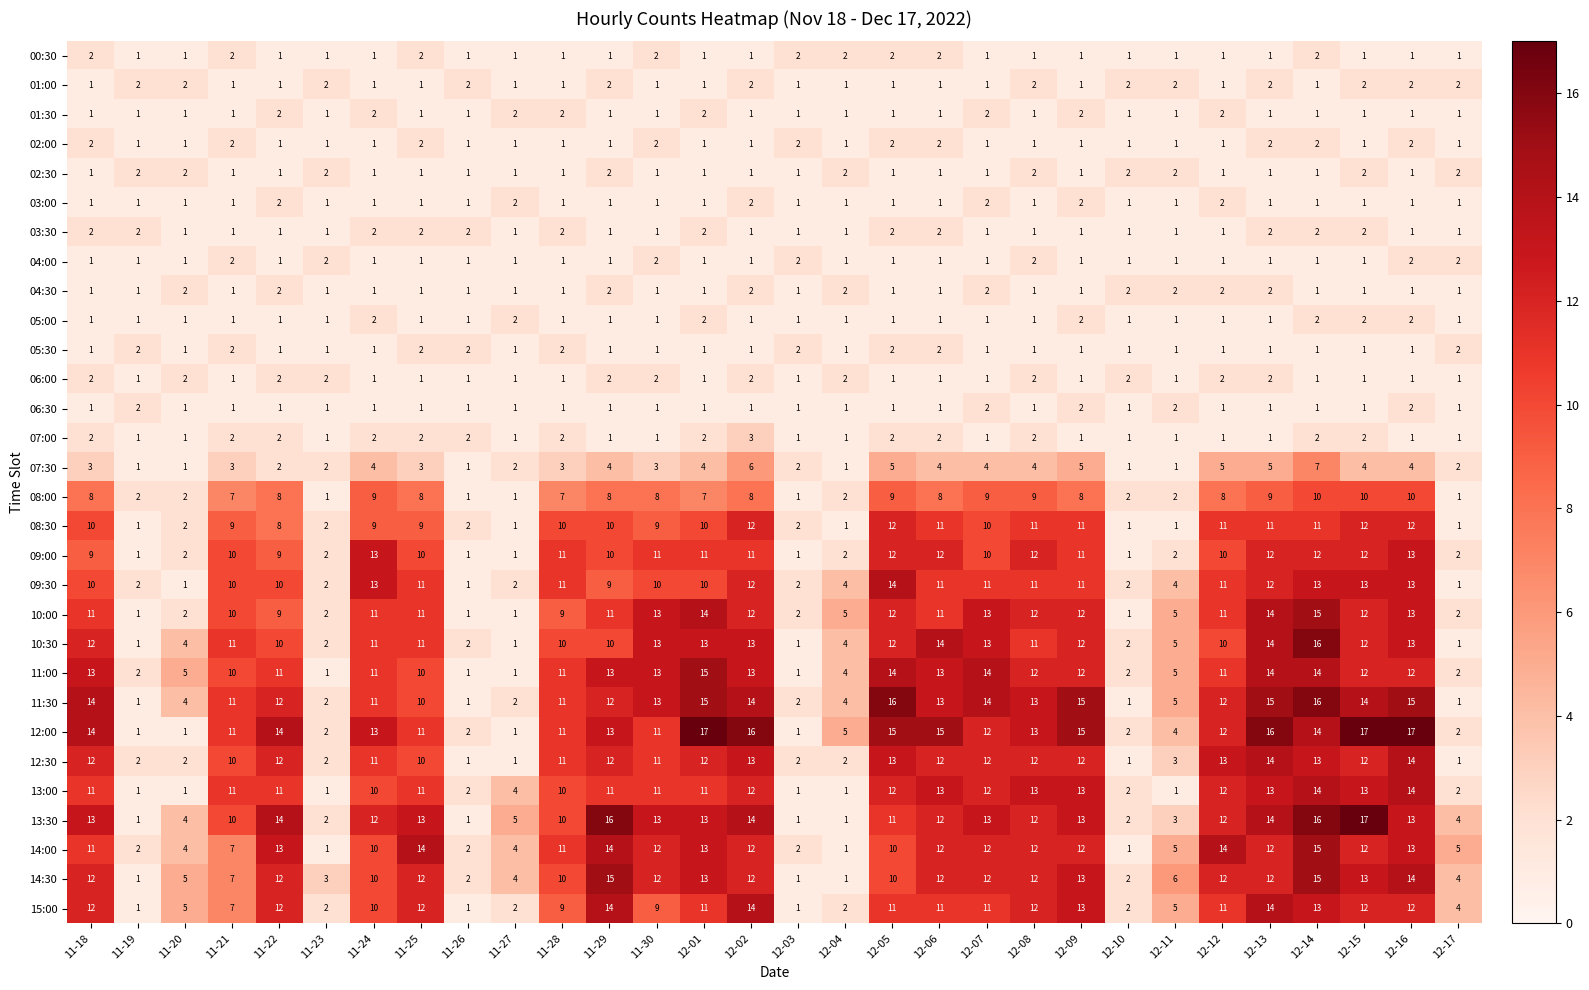

Is it true that 01:30 equals 2 at 11-27?

True